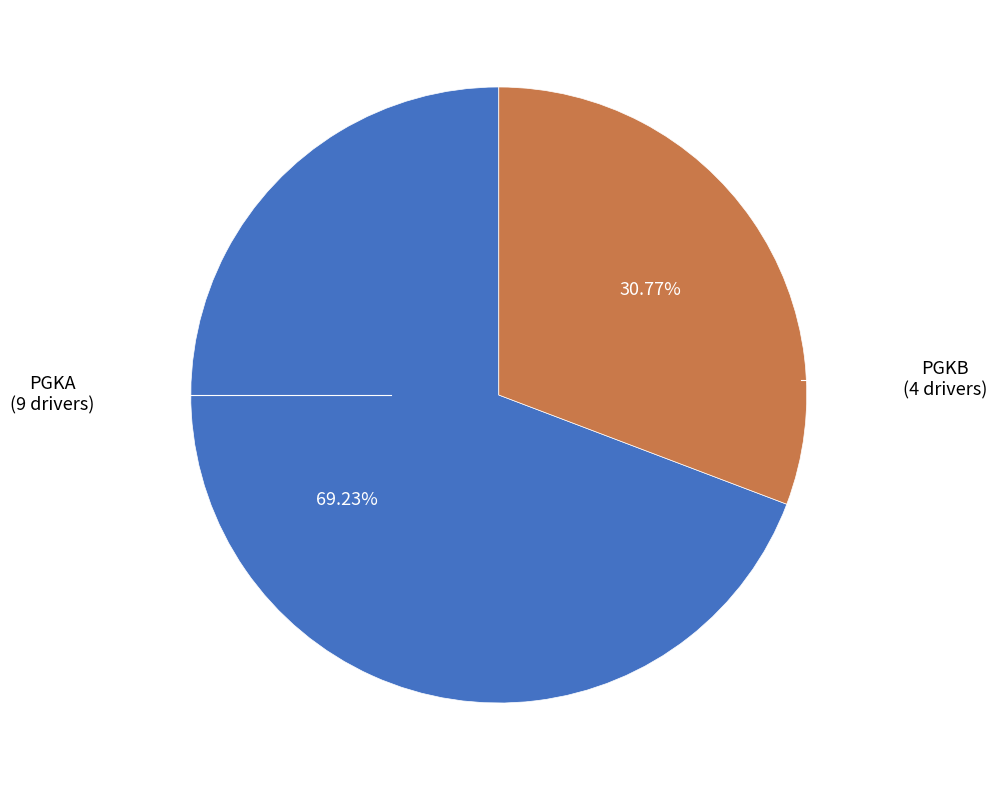

Is there any slice that represents more than half of the pie?

Yes